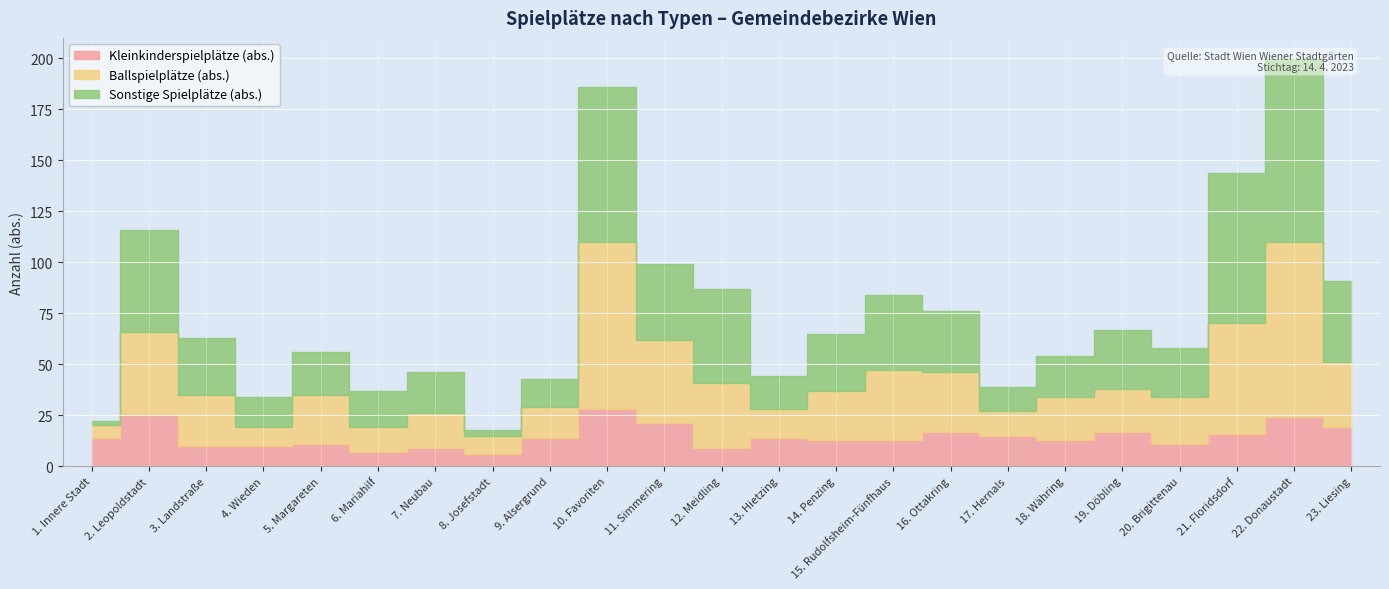

Which series has the widest spread of values?

Sonstige Spielplätze (abs.)